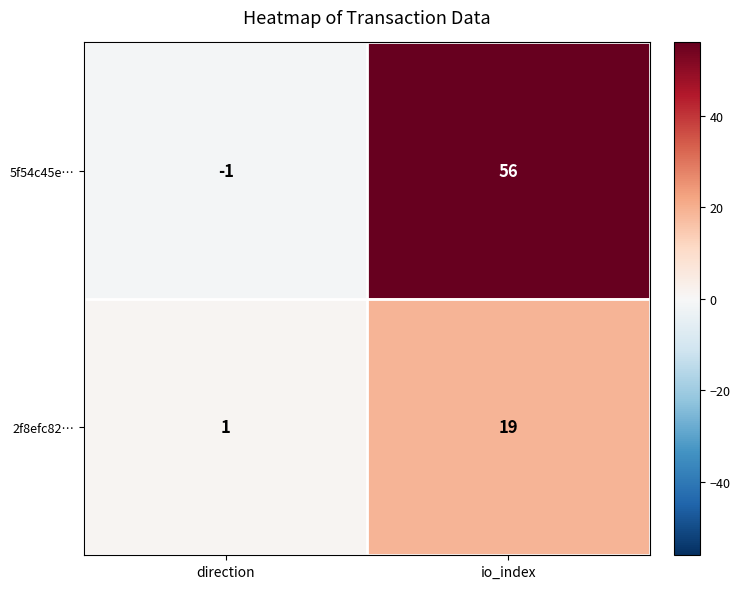

What is the average value of the 5f54c45e… series?

28